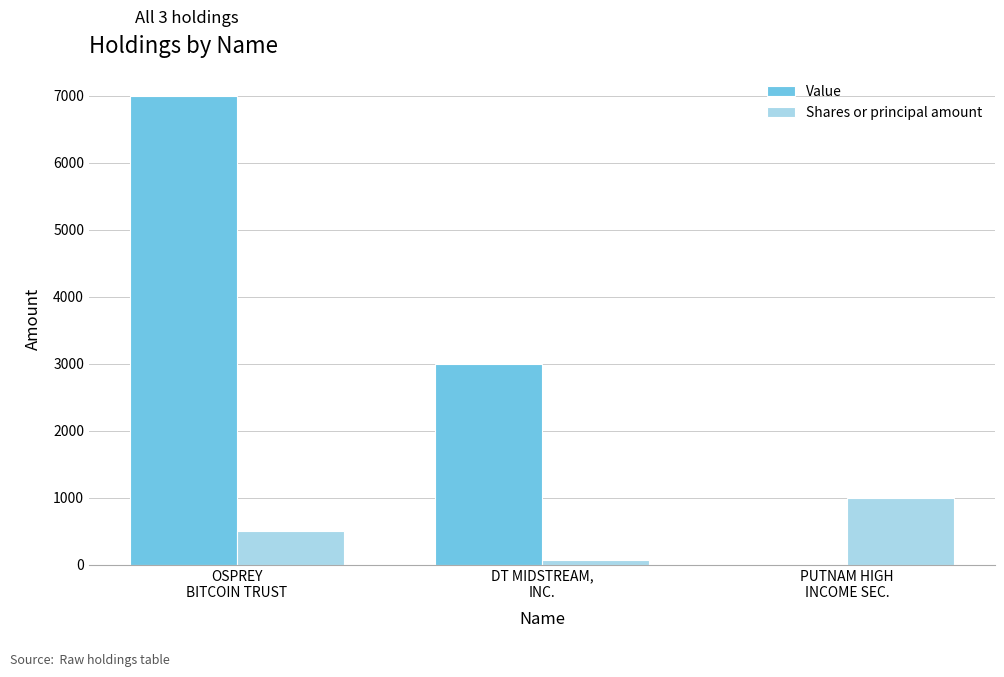

Does the chart contain stacked bars?

No